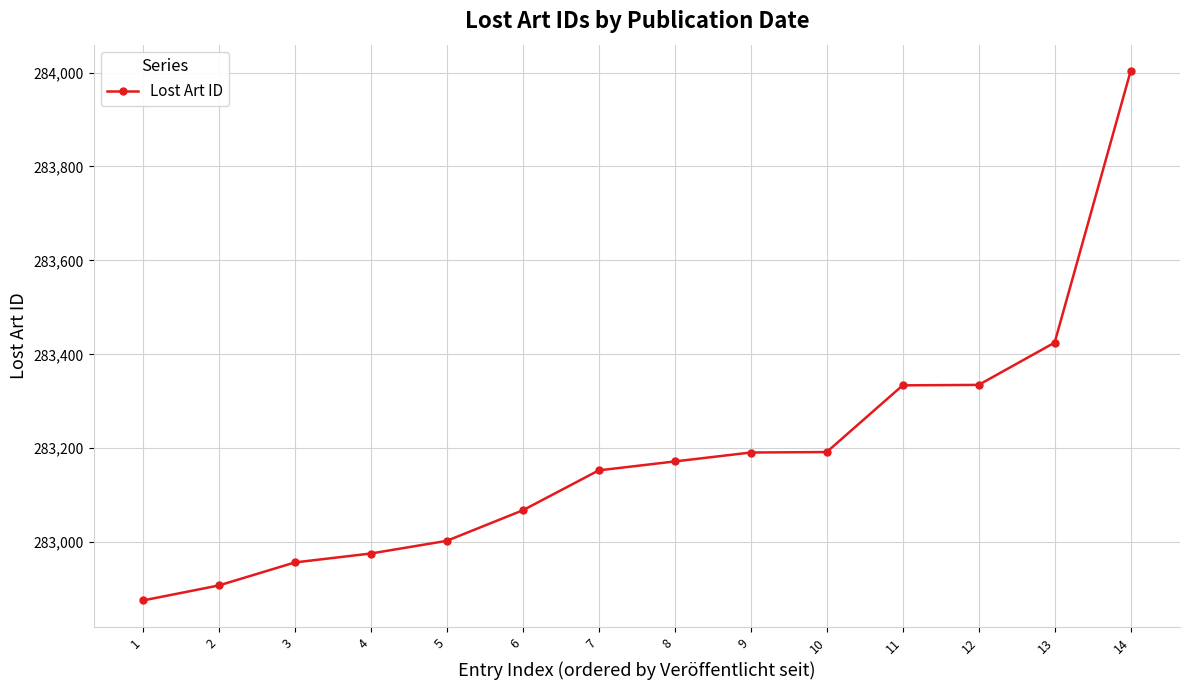

Approximately how many times larger is the value at 1 compared to 4?

1.0